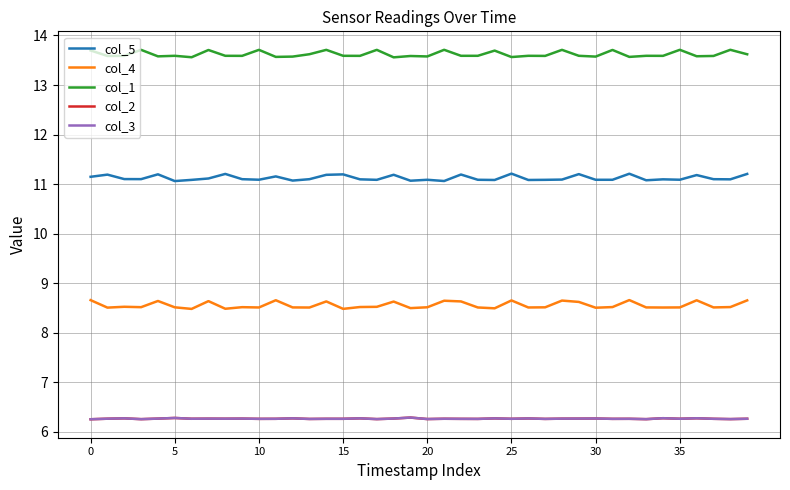

Reading left to right, extract all data points from this chart.

col_5: 11.1	11.2	11.1	11.1	11.2	11.1	11.1	11.1	11.2	11.1	11.1	11.2	11.1	11.1	11.2	11.2	11.1	11.1	11.2	11.1	11.1	11.1	11.2	11.1	11.1	11.2	11.1	11.1	11.1	11.2	11.1	11.1	11.2	11.1	11.1	11.1	11.2	11.1	11.1	11.2
col_4: 8.7	8.5	8.5	8.5	8.6	8.5	8.5	8.6	8.5	8.5	8.5	8.7	8.5	8.5	8.6	8.5	8.5	8.5	8.6	8.5	8.5	8.6	8.6	8.5	8.5	8.7	8.5	8.5	8.7	8.6	8.5	8.5	8.7	8.5	8.5	8.5	8.7	8.5	8.5	8.7
col_1: 13.7	13.6	13.6	13.7	13.6	13.6	13.6	13.7	13.6	13.6	13.7	13.6	13.6	13.6	13.7	13.6	13.6	13.7	13.6	13.6	13.6	13.7	13.6	13.6	13.7	13.6	13.6	13.6	13.7	13.6	13.6	13.7	13.6	13.6	13.6	13.7	13.6	13.6	13.7	13.6
col_2: 6.3	6.3	6.3	6.3	6.3	6.3	6.3	6.3	6.3	6.3	6.3	6.3	6.3	6.3	6.3	6.3	6.3	6.3	6.3	6.3	6.3	6.3	6.3	6.3	6.3	6.3	6.3	6.3	6.3	6.3	6.3	6.3	6.3	6.3	6.3	6.3	6.3	6.3	6.3	6.3
col_3: 6.3	6.3	6.3	6.3	6.3	6.3	6.3	6.3	6.3	6.3	6.3	6.3	6.3	6.3	6.3	6.3	6.3	6.3	6.3	6.3	6.3	6.3	6.3	6.3	6.3	6.3	6.3	6.3	6.3	6.3	6.3	6.3	6.3	6.3	6.3	6.3	6.3	6.3	6.3	6.3